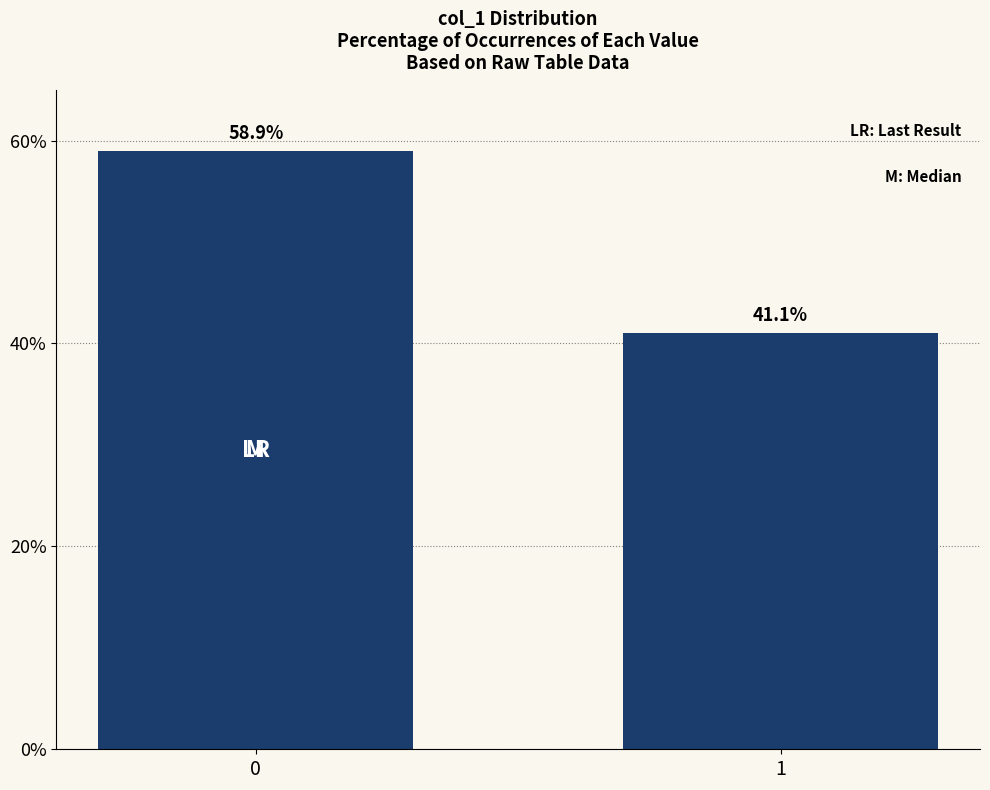

Rank the categories by value from highest to lowest.

0, 1